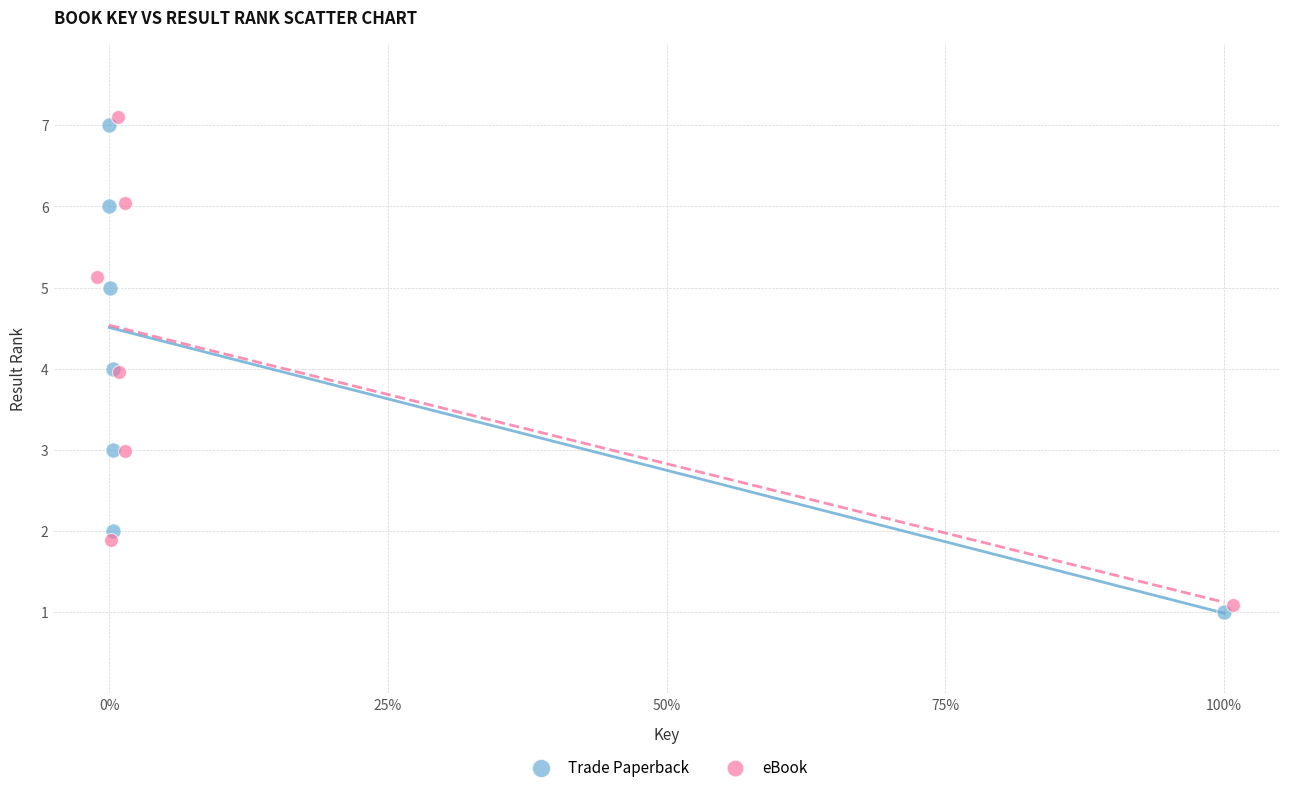

Which series has the widest spread of Y values?

eBook